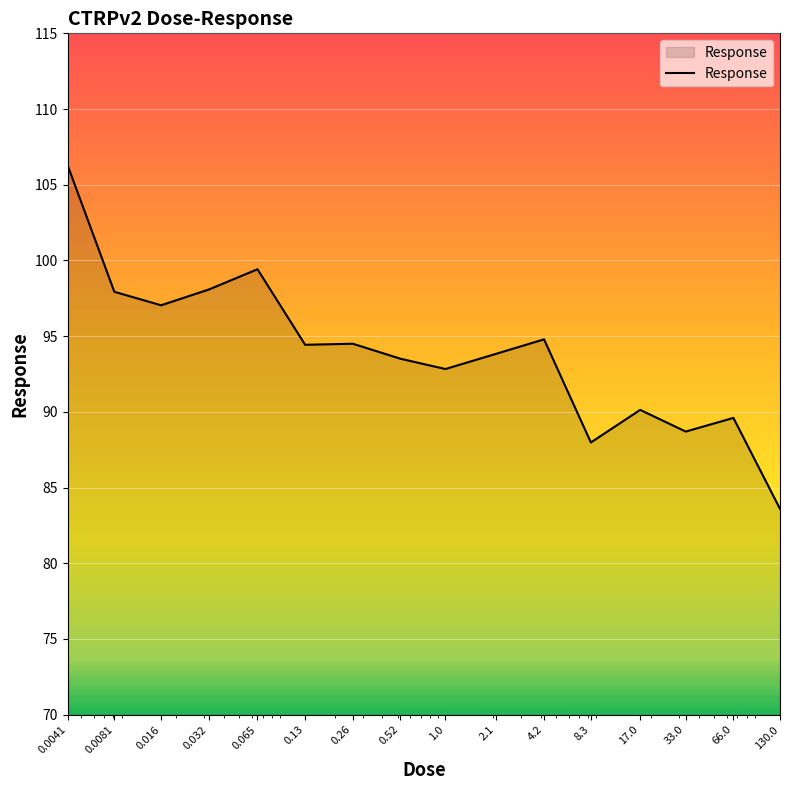

What is the maximum value shown in the chart?

106.3